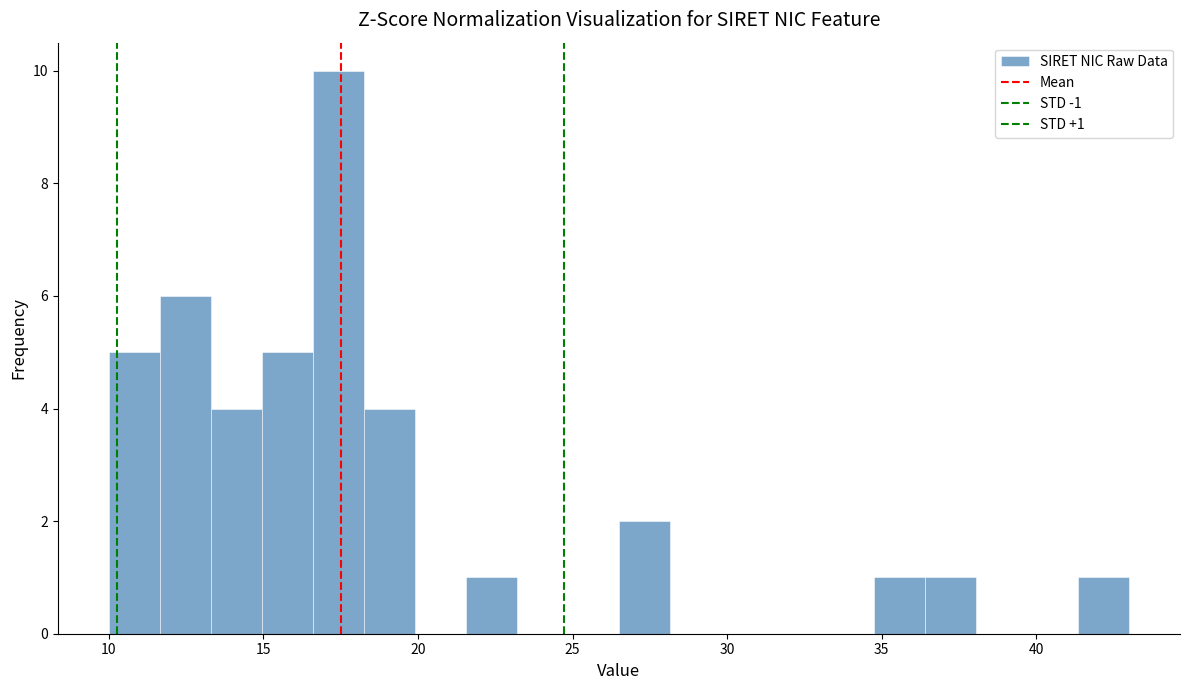

Read against the x-axis, roughly where is the centre of the tallest bar?

17.5